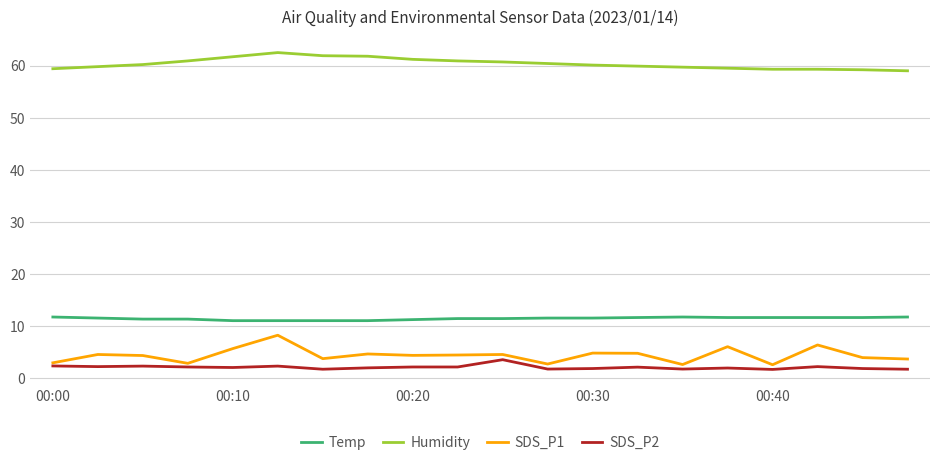

What is the smallest value displayed?

1.6